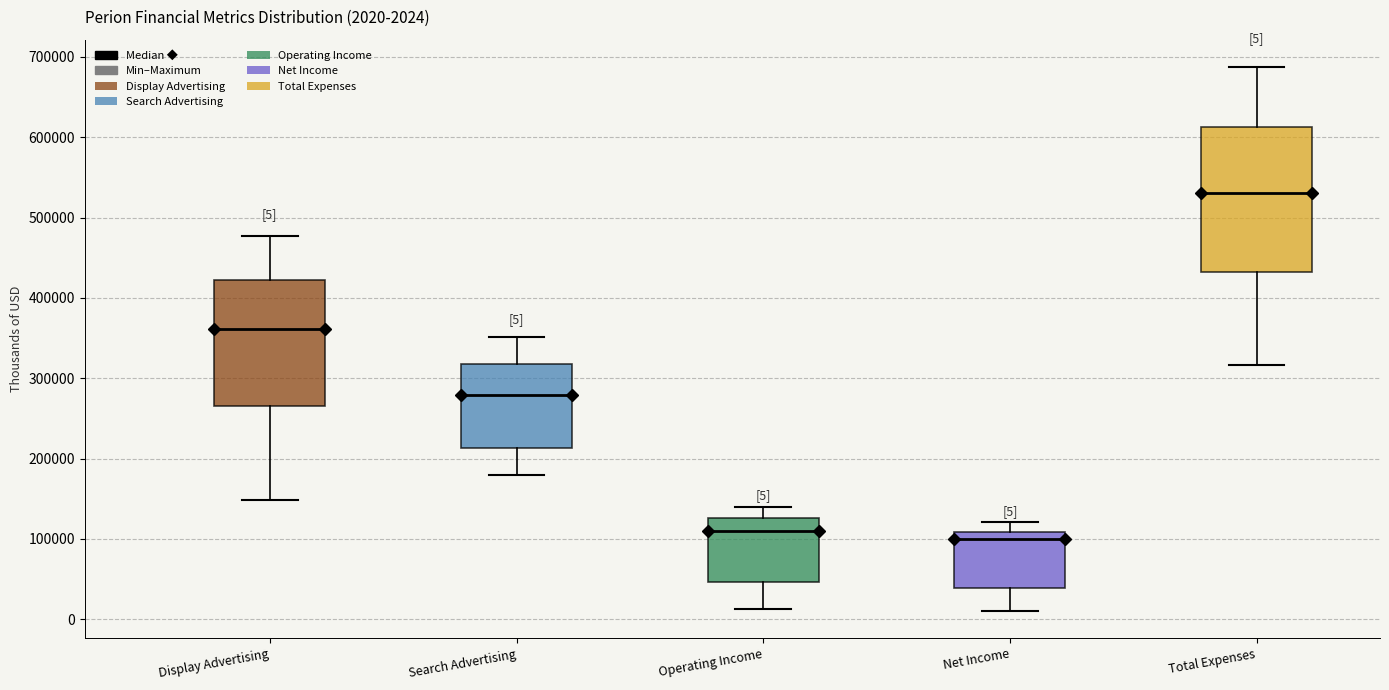

Which box is the tallest, from its lower edge to its upper edge?

Total Expenses